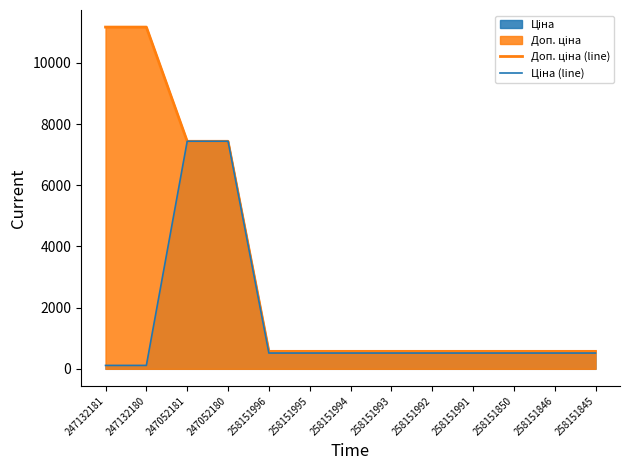

Is the value of Ціна (line) at 247052180 greater than the value of Доп. ціна (line) at 258151845?

Yes